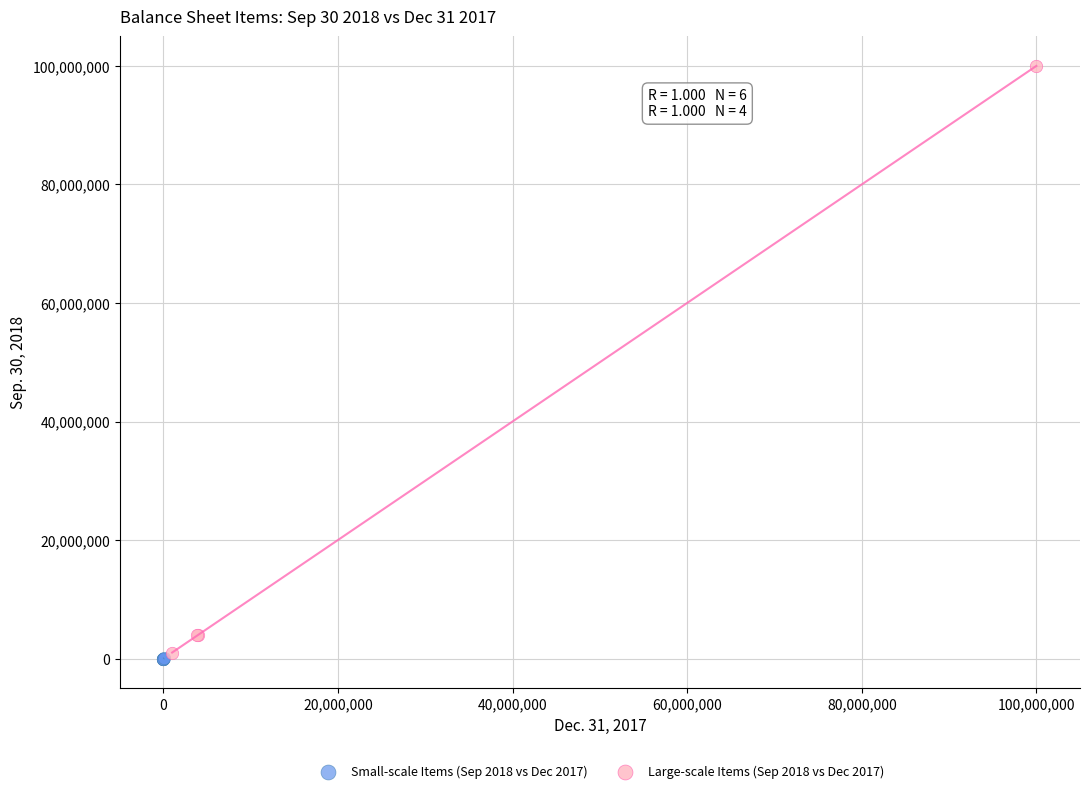

What are all the series names shown in the legend?

Small-scale Items (Sep 2018 vs Dec 2017), Large-scale Items (Sep 2018 vs Dec 2017)